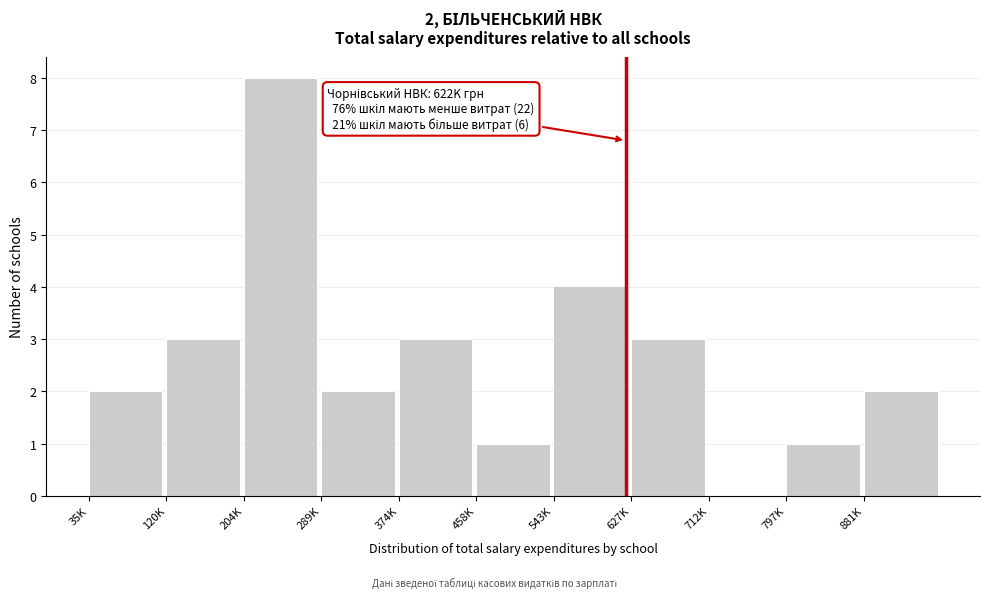

Reading right to left, list all the values displayed in this chart.

881K=2	797K=1	712K=0	627K=3	543K=4	458K=1	374K=3	289K=2	204K=8	120K=3	35K=2